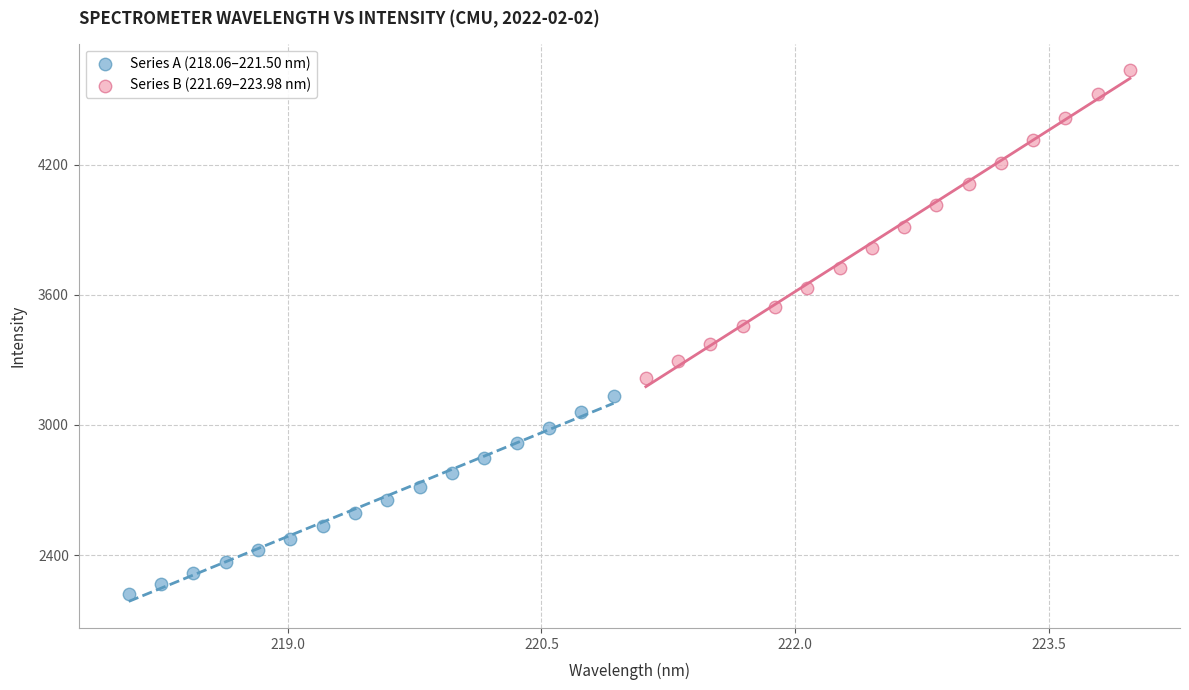

Which series has the largest Y range (max minus min)?

Series B (221.69–223.98 nm)